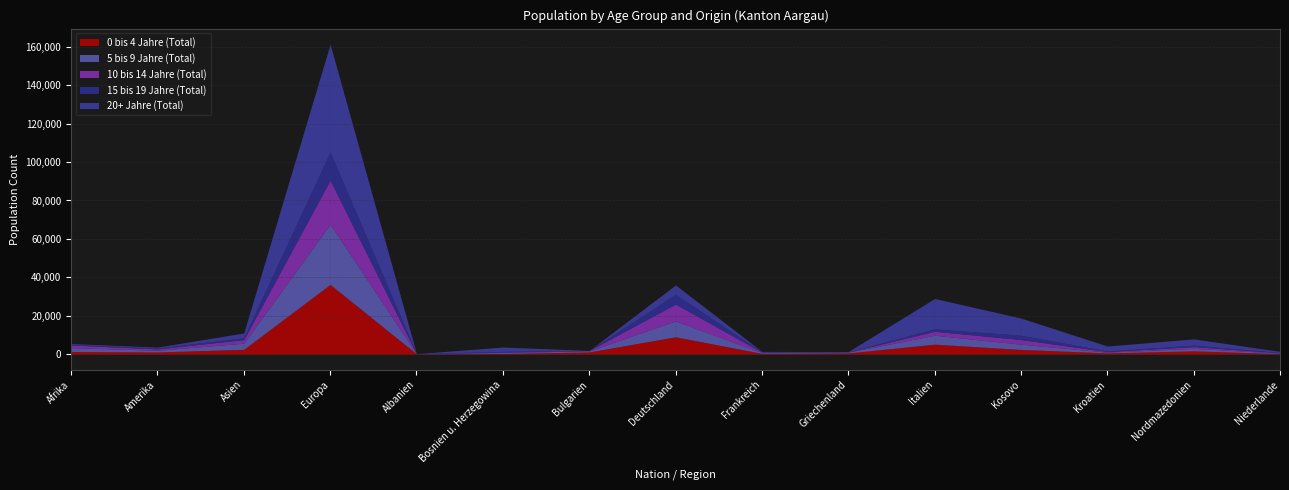

What value does the 0 bis 4 Jahre (Total) series have at Niederlande, to the nearest 50?

300